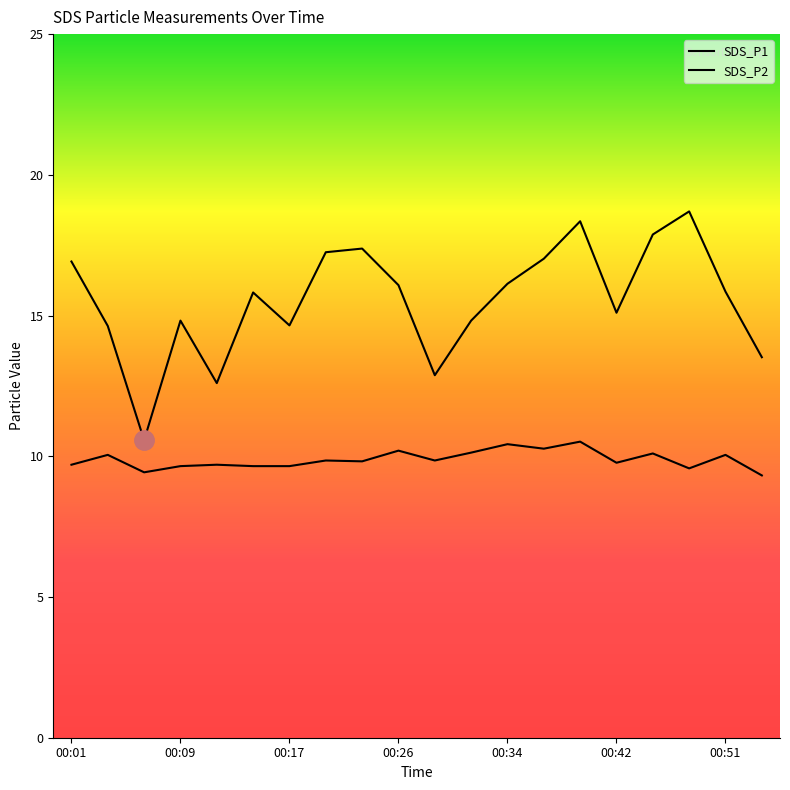

How many interior local valleys does the SDS_P2 series have?

6